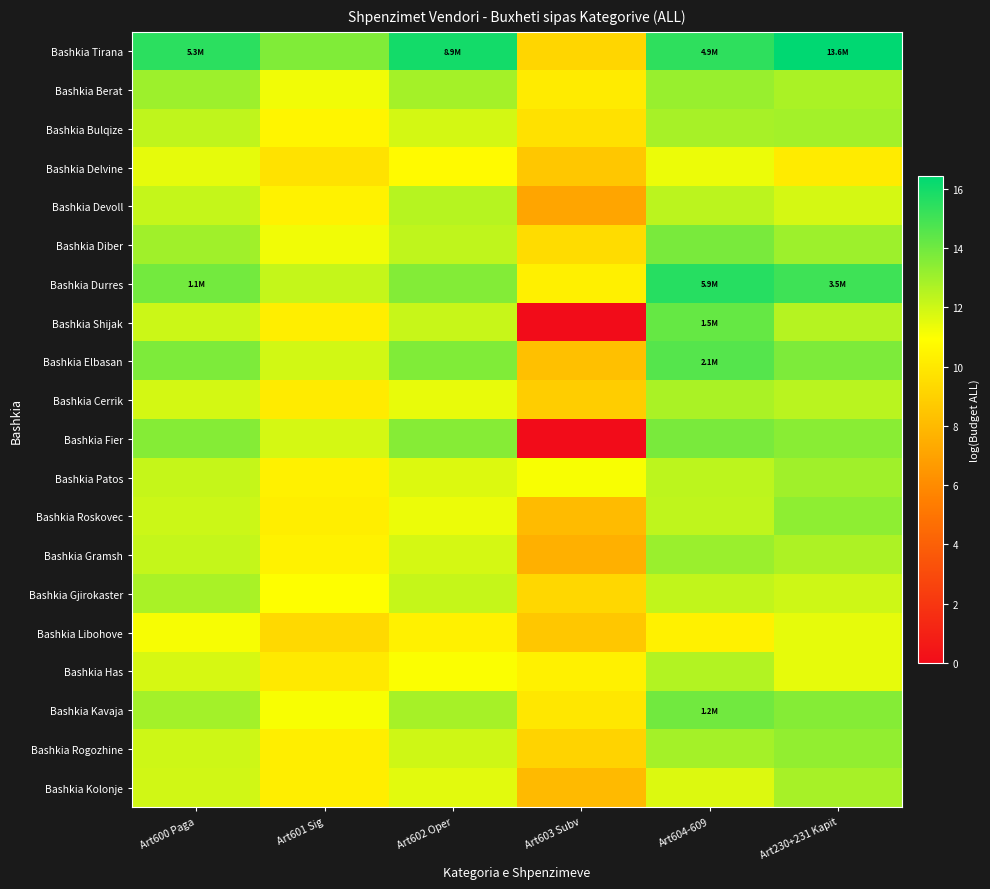

List the series in order of their peak value, lowest first.

Bashkia Libohove, Bashkia Delvine, Bashkia Devoll, Bashkia Has, Bashkia Cerrik, Bashkia Gjirokaster, Bashkia Kolonje, Bashkia Bulqize, Bashkia Patos, Bashkia Gramsh, Bashkia Berat, Bashkia Rogozhine, Bashkia Roskovec, Bashkia Diber, Bashkia Fier, Bashkia Kavaja, Bashkia Shijak, Bashkia Elbasan, Bashkia Durres, Bashkia Tirana